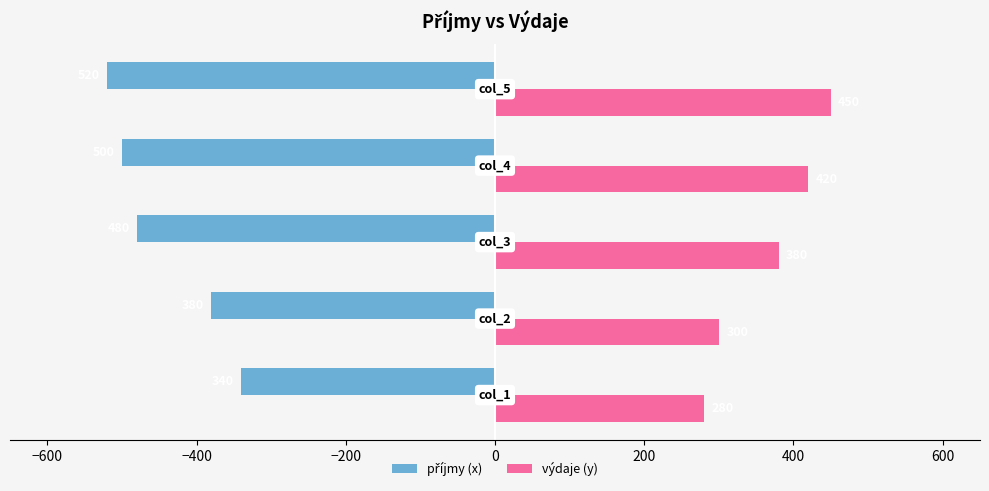

Which series has the largest total across all categories?

výdaje (y)